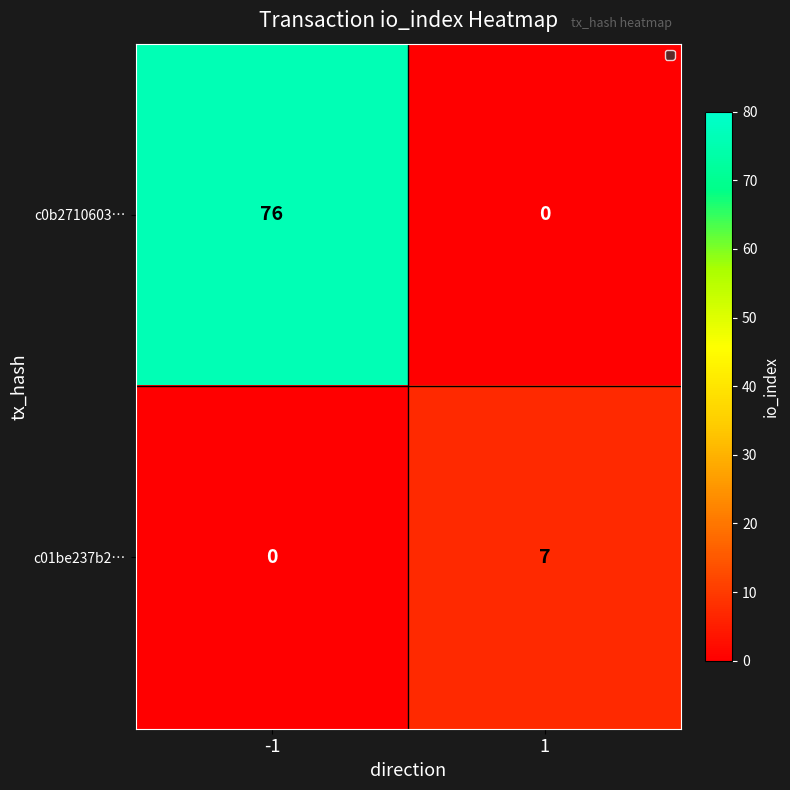

What is the sum of the c01be237b2… values at 1 and -1?

7